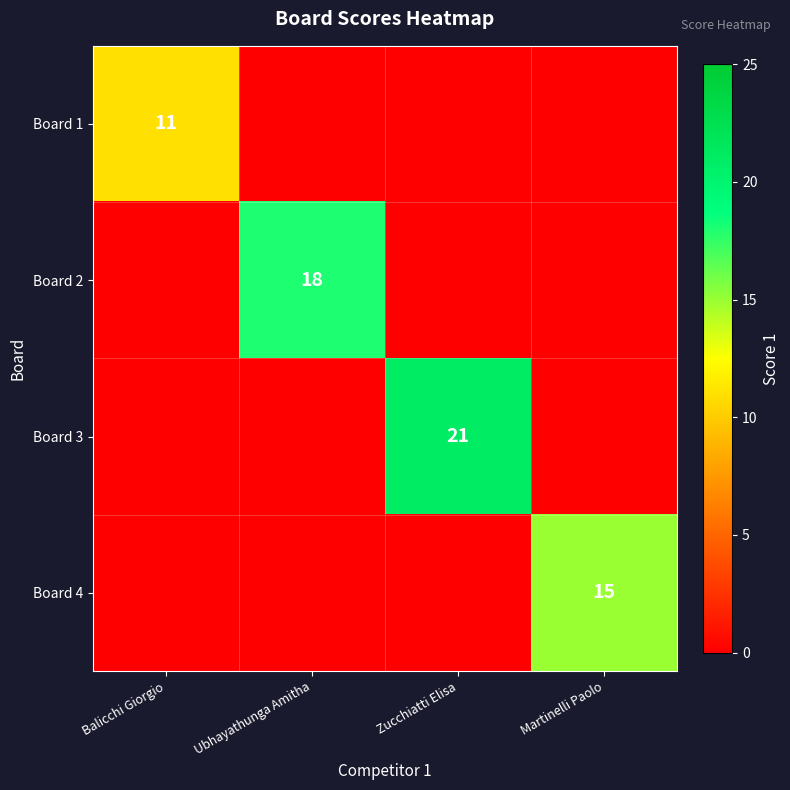

True or false: Board 1 has a value of 11 at Balicchi Giorgio.

True